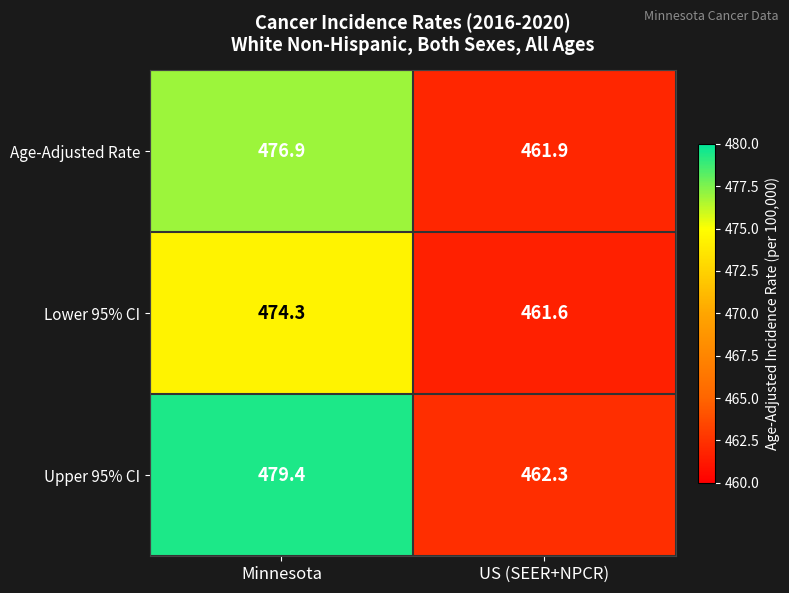

Count the number of categories in the chart.

2